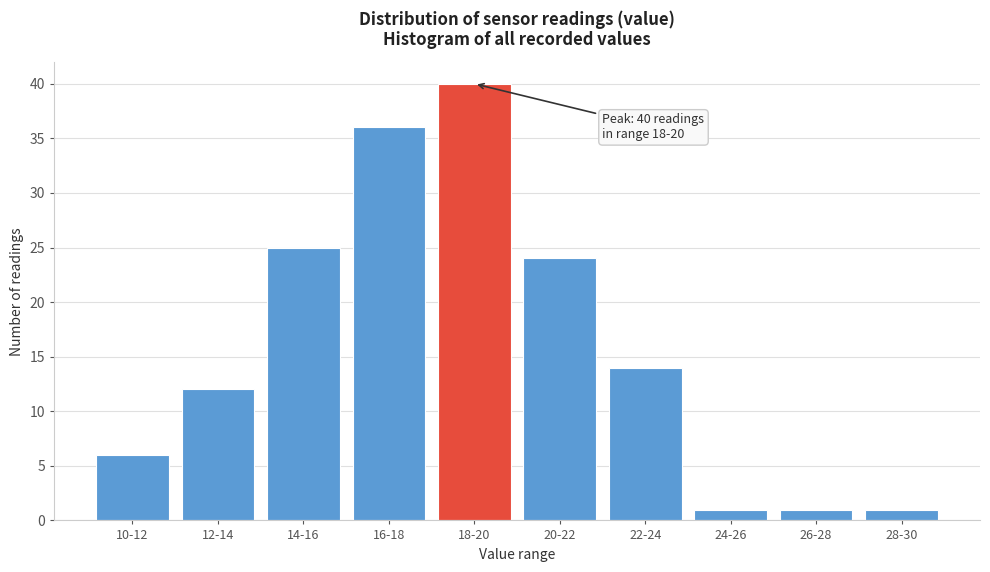

Reading left to right, extract all data points from this chart.

10-12=6	12-14=12	14-16=25	16-18=36	18-20=40	20-22=24	22-24=14	24-26=1	26-28=1	28-30=1